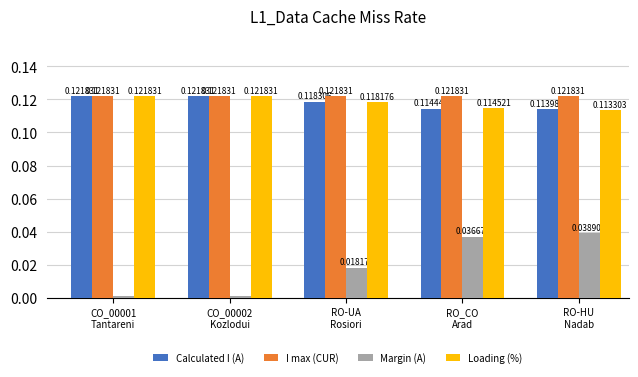

What is the total value across all series at RO-UA
Rosiori?

0.4